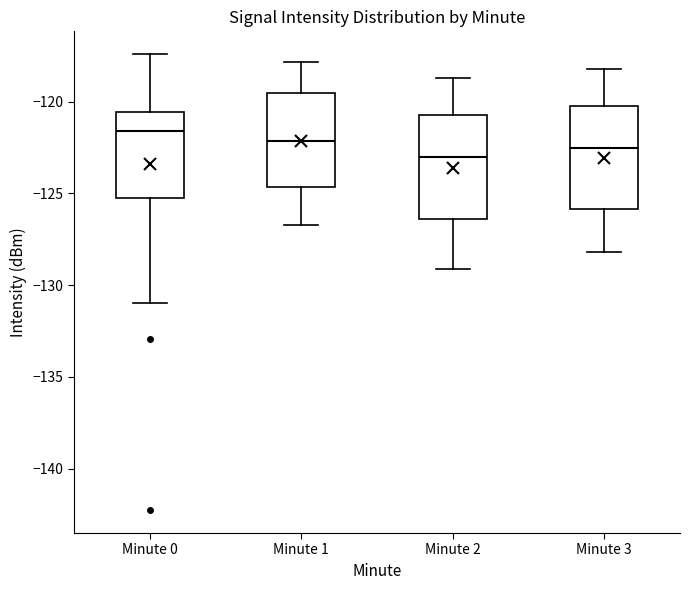

Reading left to right, transcribe this box plot: for each box, give where its median line is, the range the box spans, and where its two whiskers end, as read against the y-axis. The values are not printed on the chart, so give them approximately, as read against the axis.

Minute 0: median -121.5, box -125.5 to -120.5, whiskers -131.0 to -117.5
Minute 1: median -122.0, box -124.5 to -119.5, whiskers -126.5 to -118.0
Minute 2: median -123.0, box -126.5 to -120.5, whiskers -129.0 to -118.5
Minute 3: median -122.5, box -126.0 to -120.0, whiskers -128.0 to -118.0